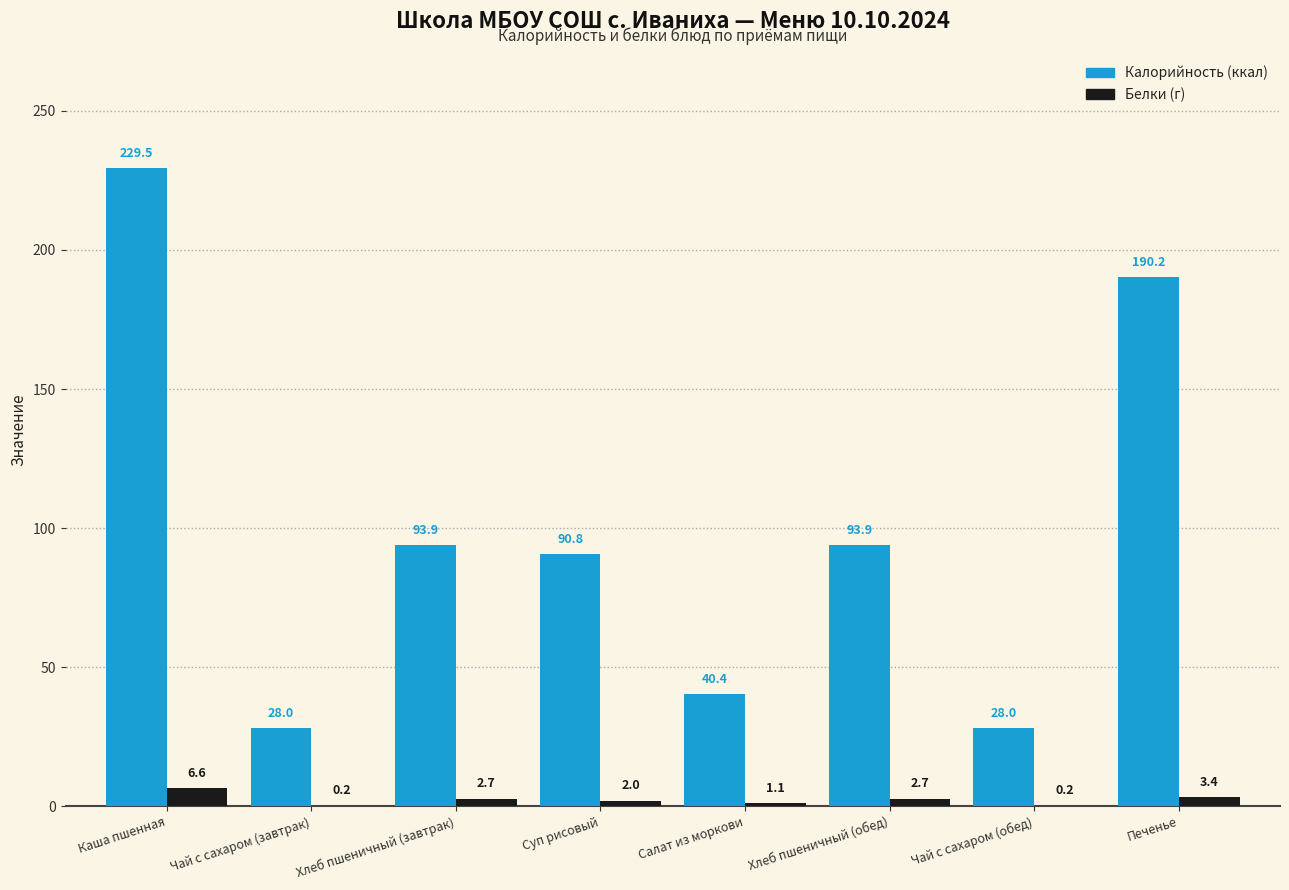

At which category is the sum across all series the highest?

Каша пшенная